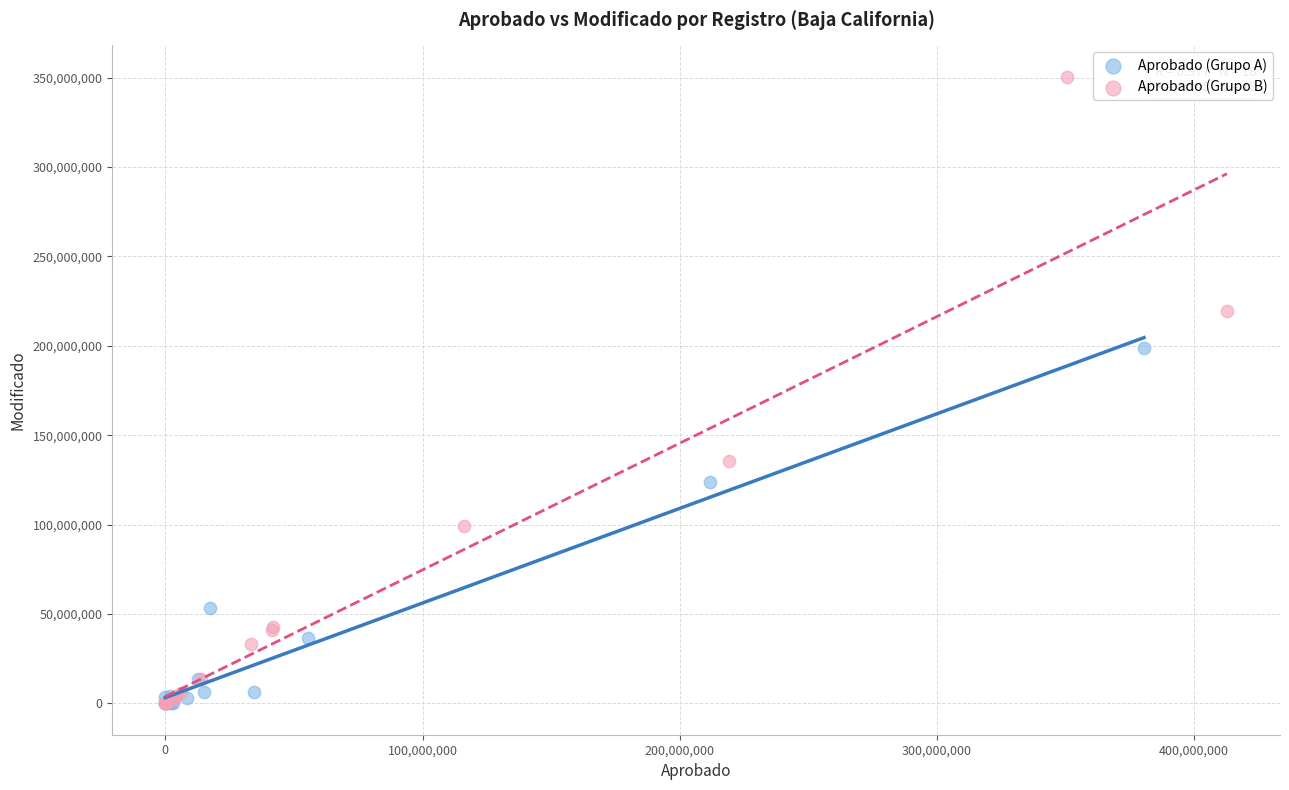

Which series has the widest spread of Y values?

Aprobado (Grupo B)